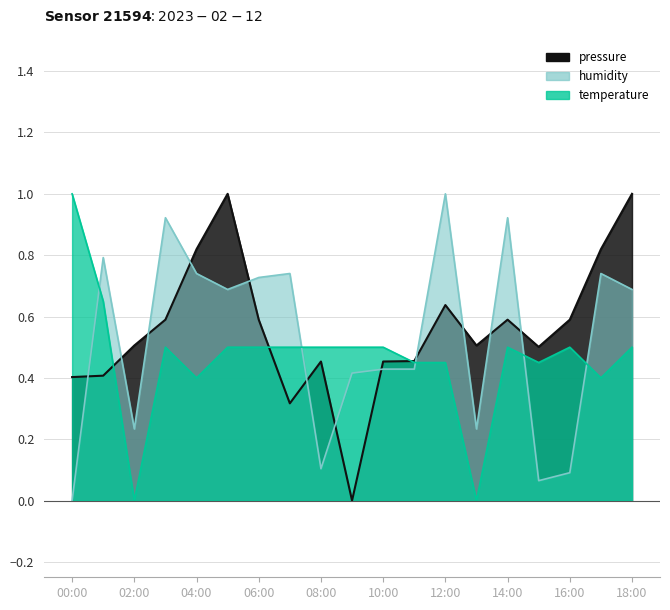

After their last crossing, which series has the higher values: humidity or pressure?

pressure